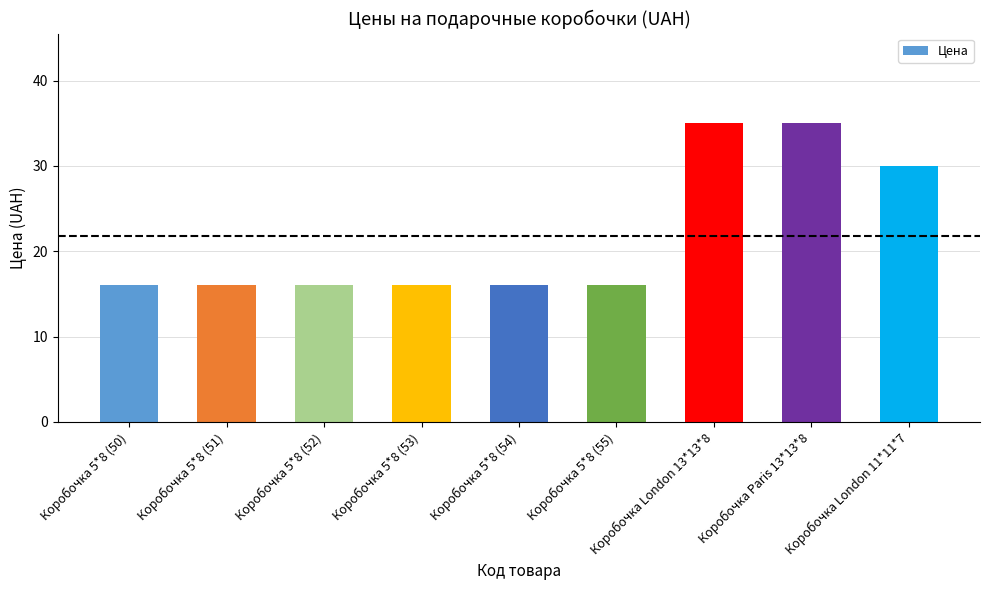

The value at Коробочка 5*8 (54) is 16. True or false?

True